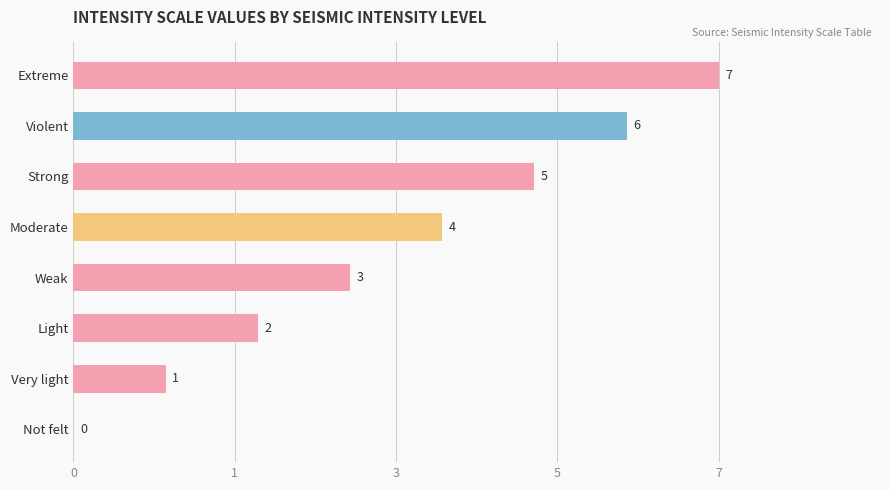

Are the bars horizontal?

Yes